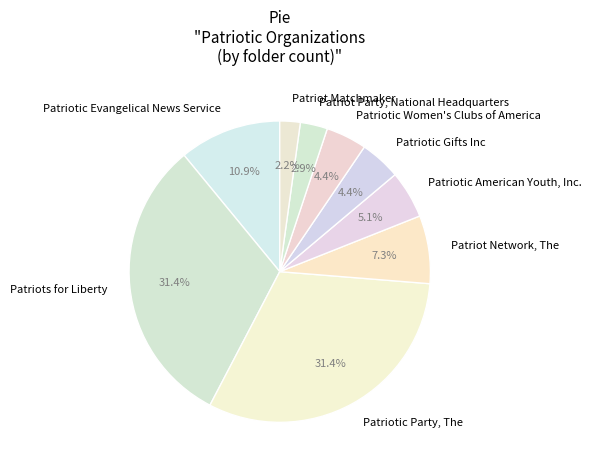

What percentage do Patriot Matchmaker and Patriot Party, National Headquarters together represent?

5.1%